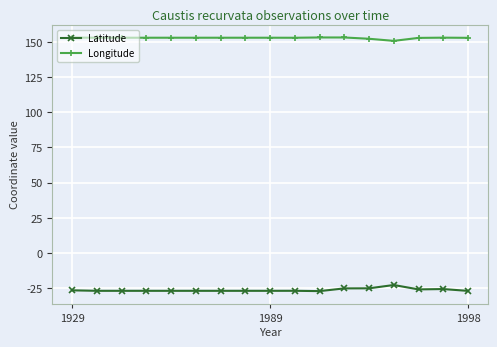

What is the difference between the second highest and second lowest values in the Latitude series?

1.8